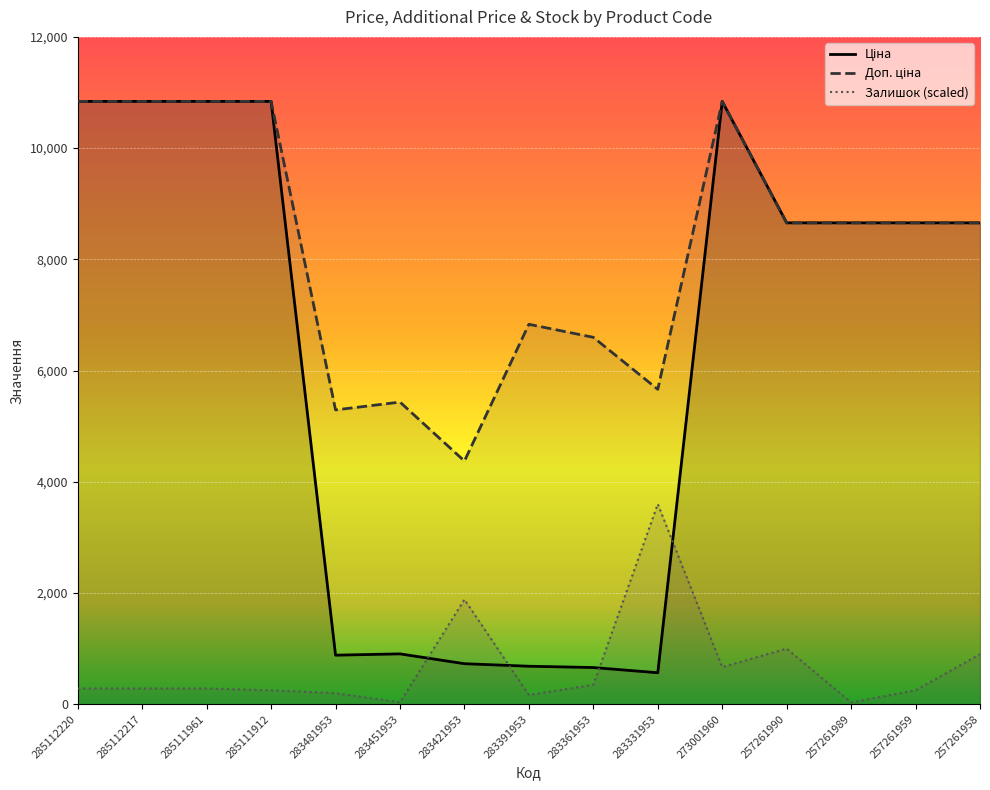

Which series ends up on top after the final intersection of Ціна and Залишок?

Ціна